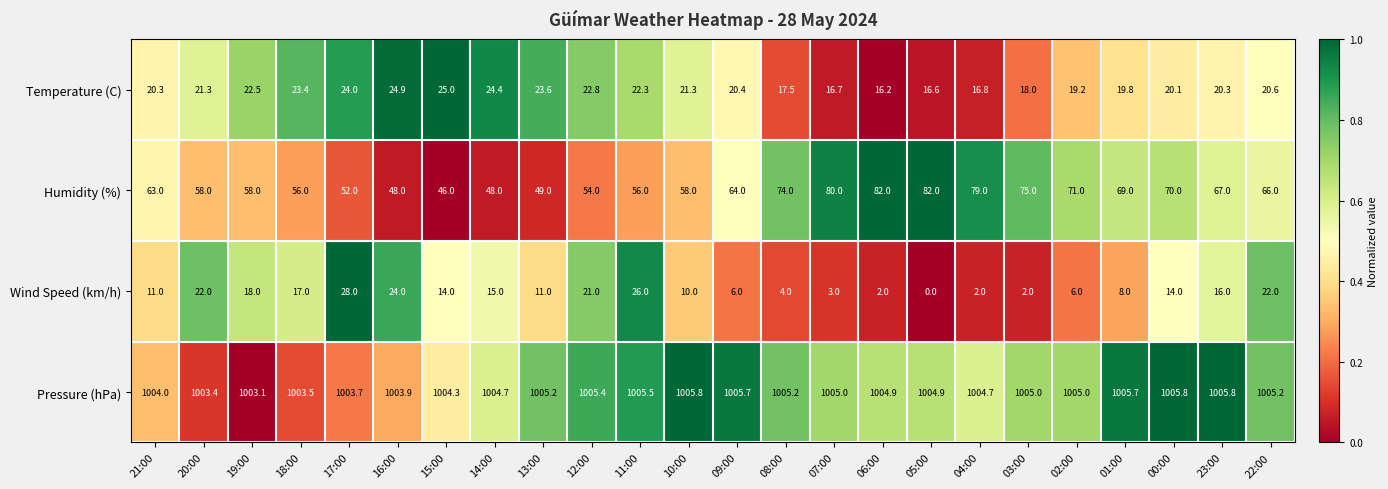

What is the spread (max minus min) of values at 09:00?

999.7